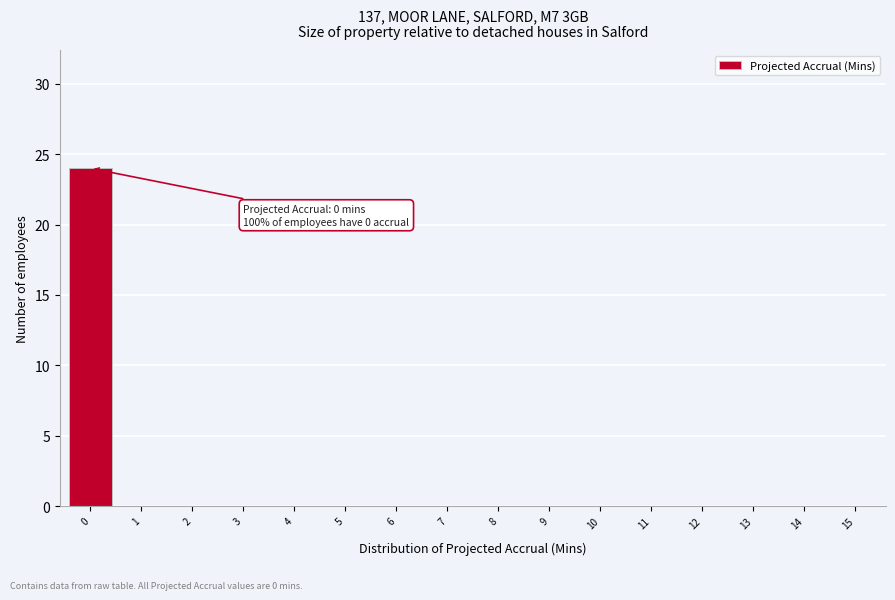

Reading right to left, list all the values displayed in this chart.

15=0	14=0	13=0	12=0	11=0	10=0	9=0	8=0	7=0	6=0	5=0	4=0	3=0	2=0	1=0	0=24